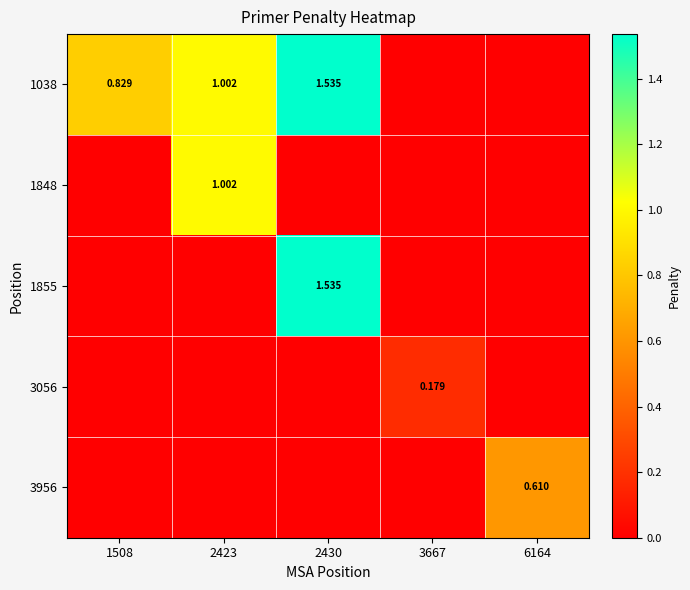

Is the value of 1855 at 1508 greater than the value of 3056 at 2423?

No